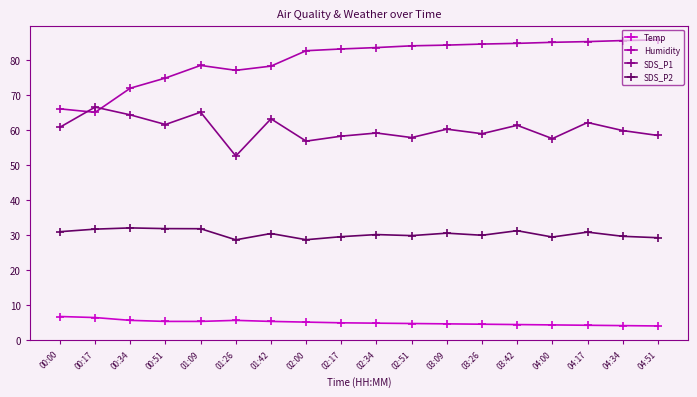

What is the sum of all Temp values?

89.8